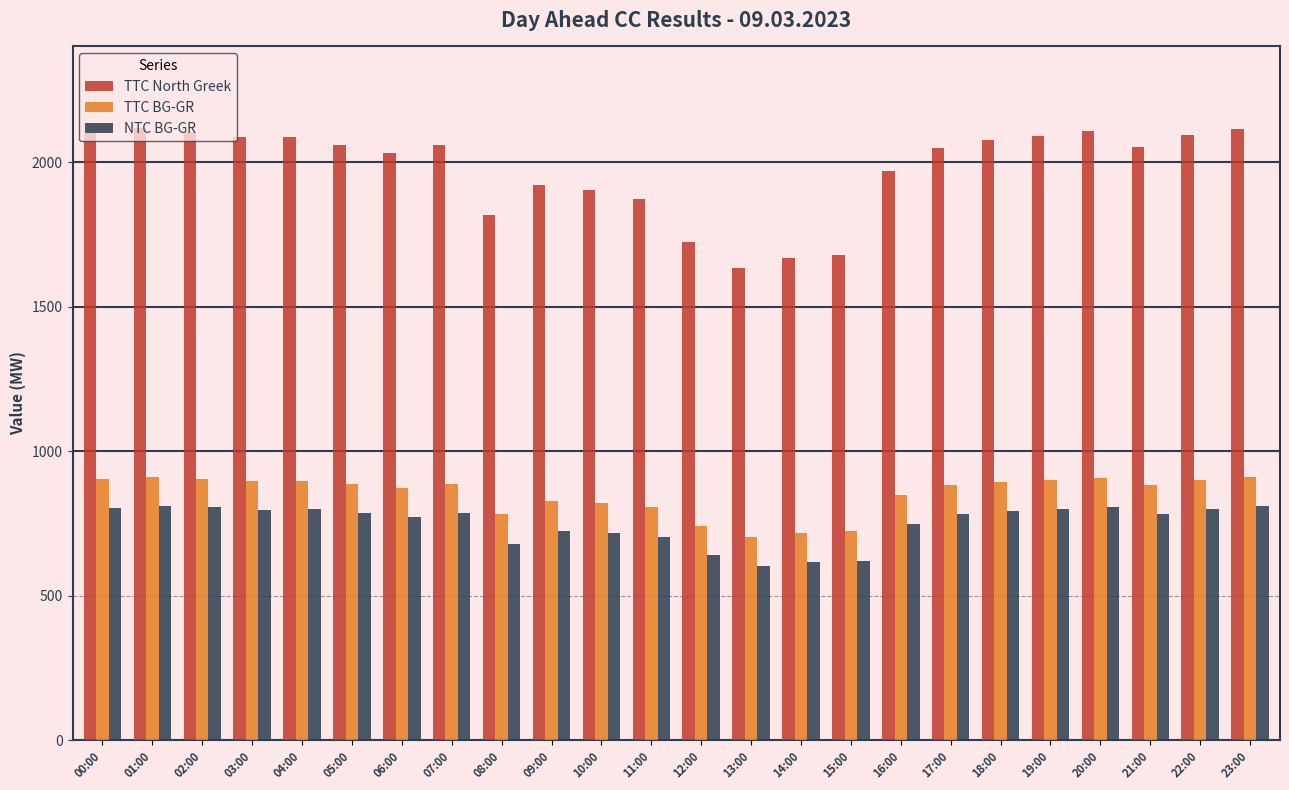

What is the sum of all NTC BG-GR values?

17979